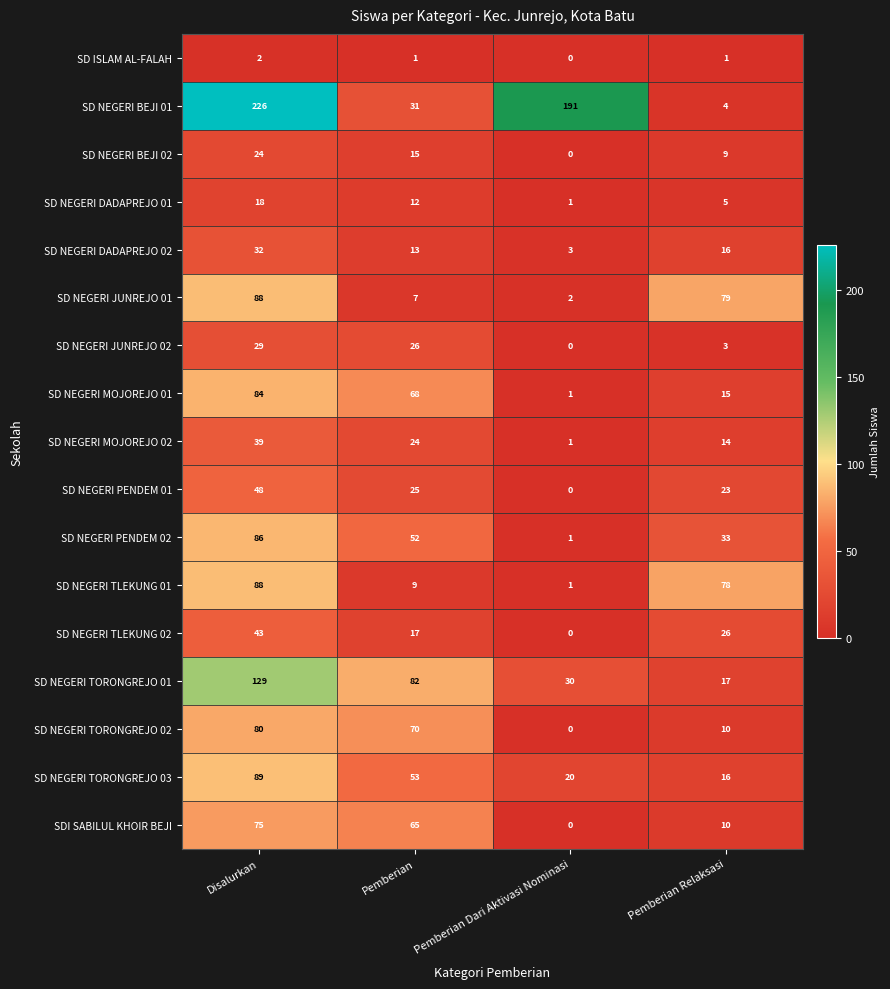

Which series has the largest range (max minus min)?

SD NEGERI BEJI 01